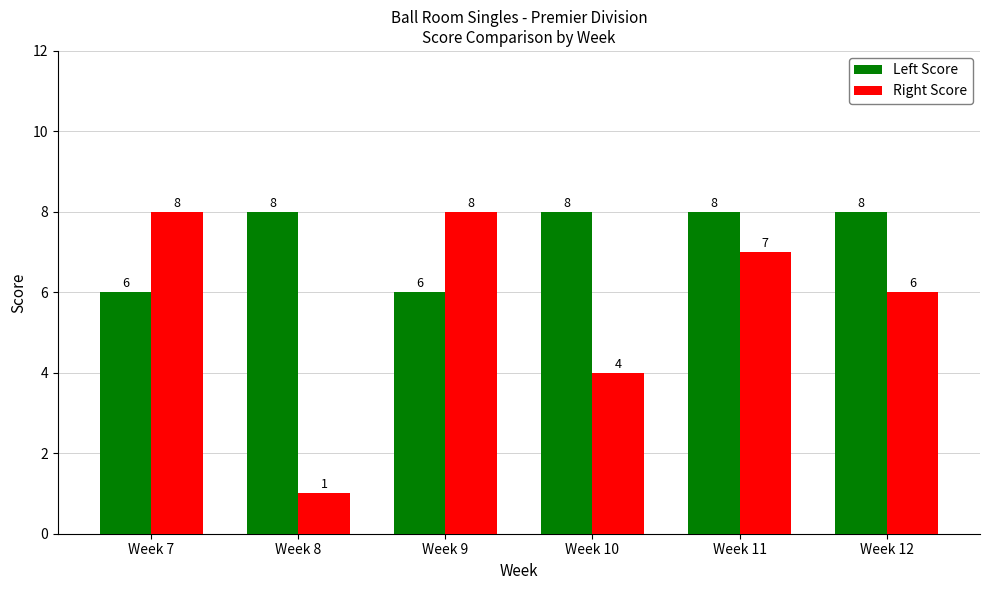

List the series in order of their overall mean, highest first.

Left Score, Right Score